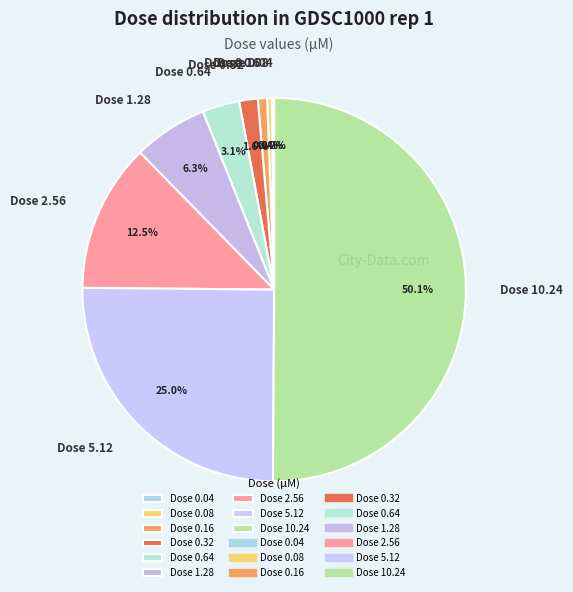

Between Dose 1.28 and Dose 2.56, which is larger?

Dose 2.56